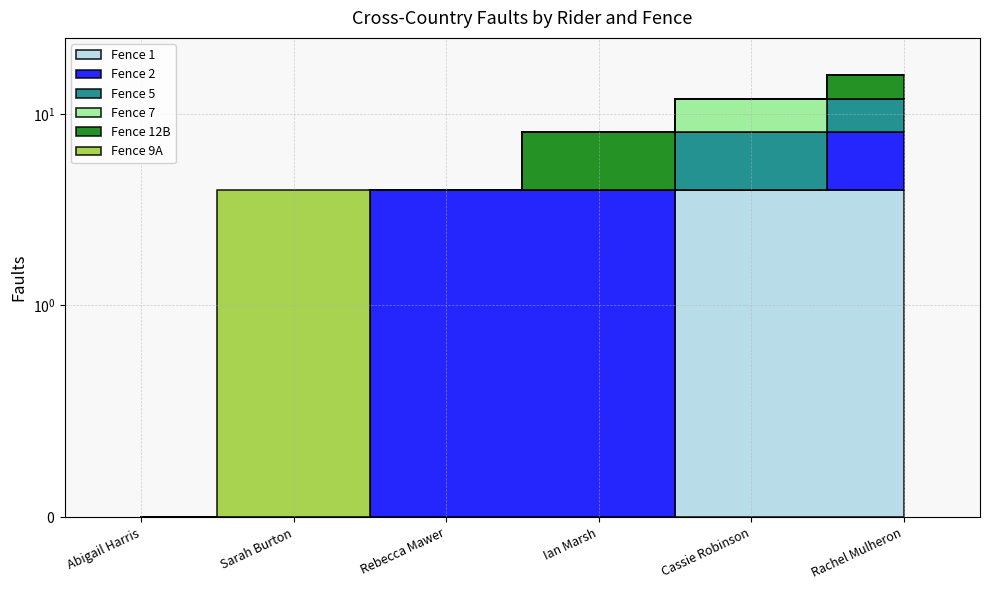

What are all the series names shown in the legend?

Fence 1, Fence 2, Fence 5, Fence 7, Fence 12B, Fence 9A